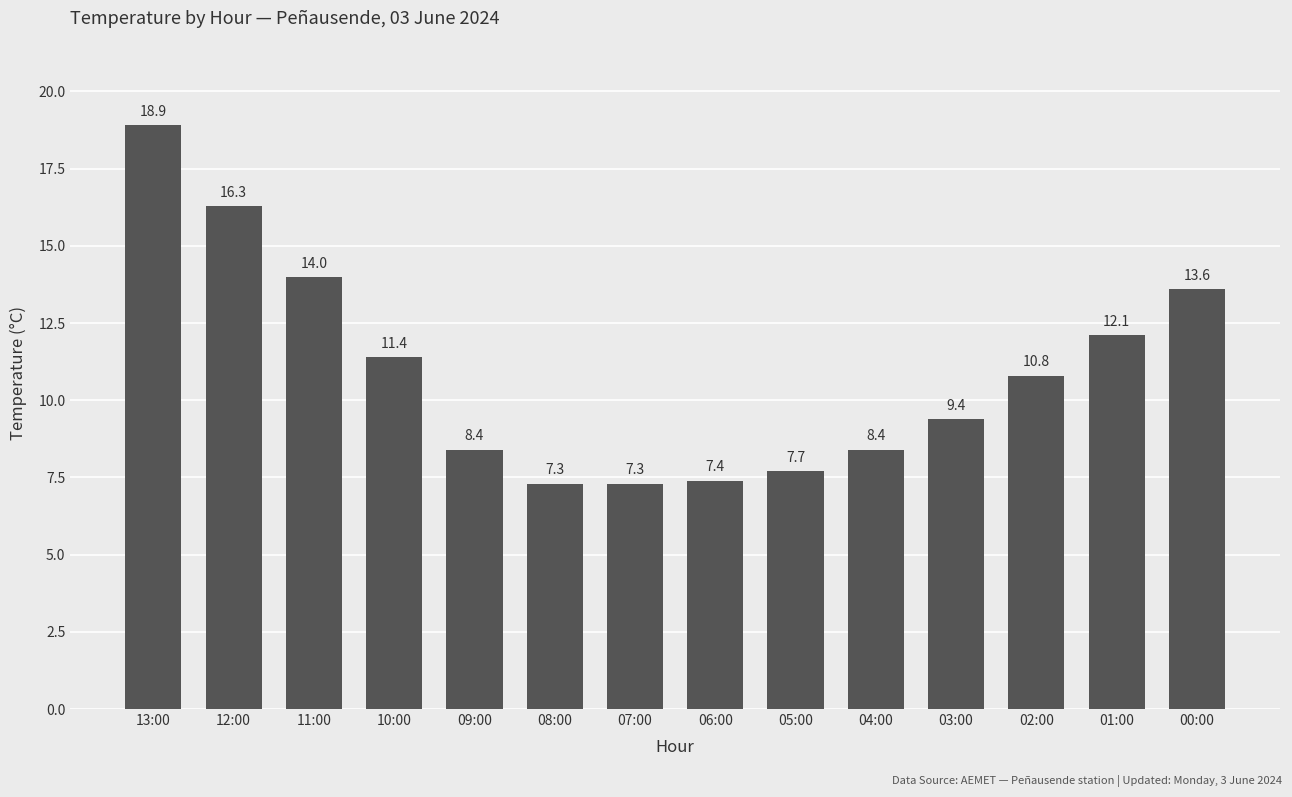

Is it true that the value at 07:00 is 7.3?

True